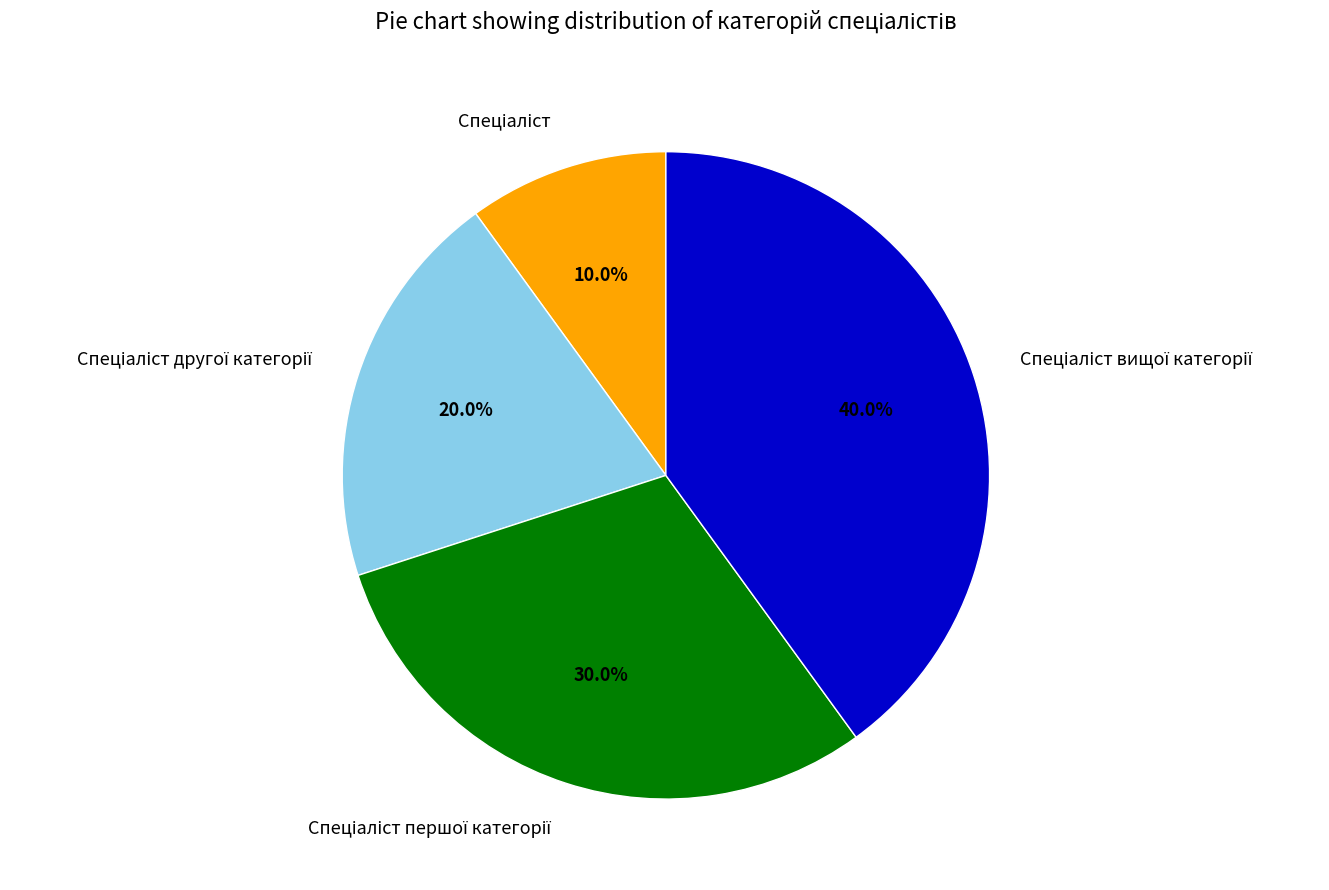

Is there any slice that represents more than half of the pie?

No